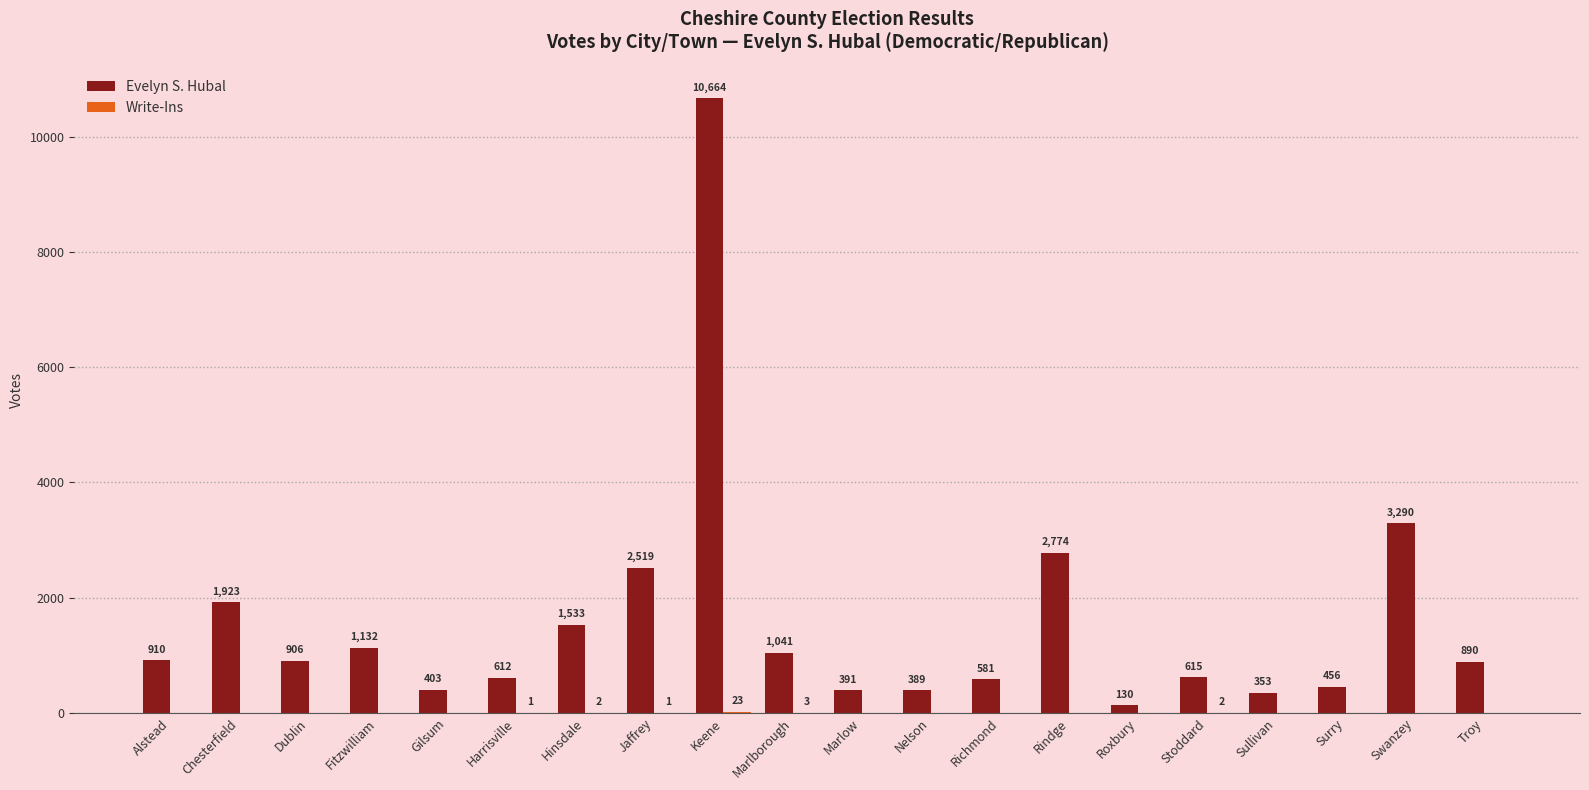

What is the maximum value shown in the chart?

10664